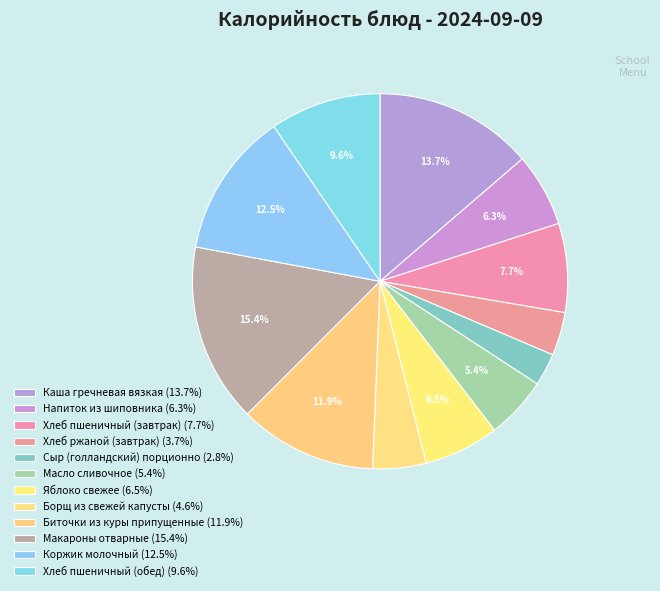

How many slices are in this pie chart?

12